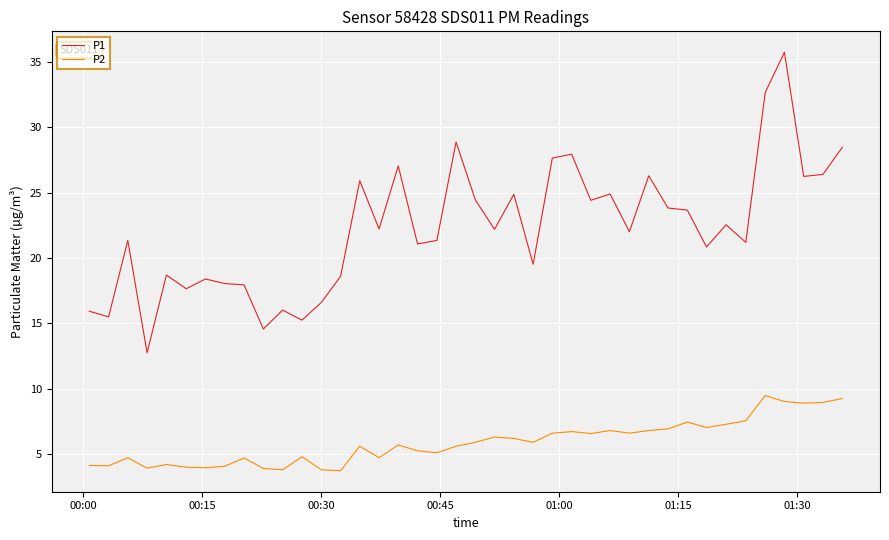

Which series has the widest spread of values?

P1